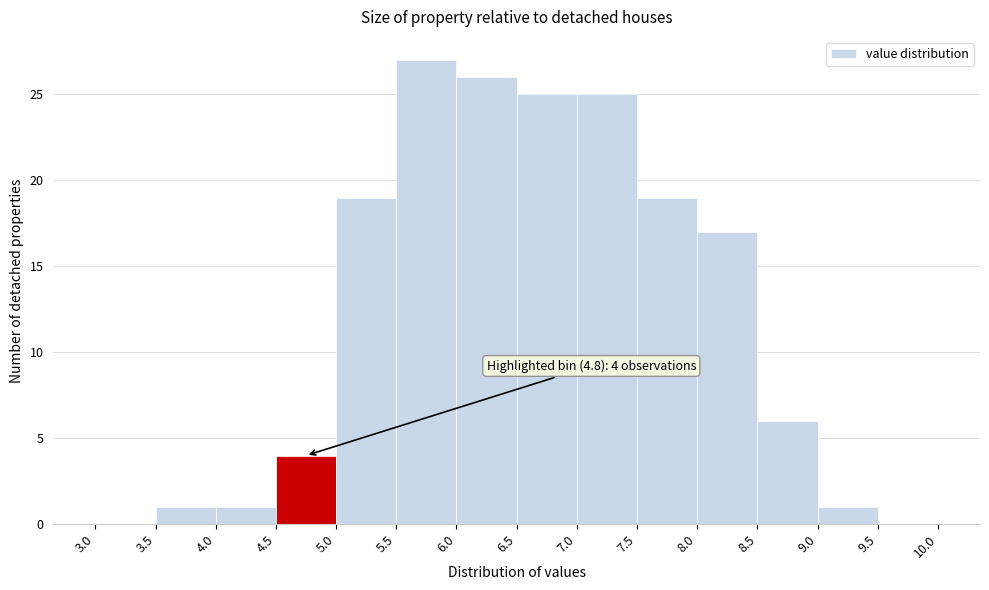

Which range on the x-axis has the tallest bar?

5.5 to 6.0